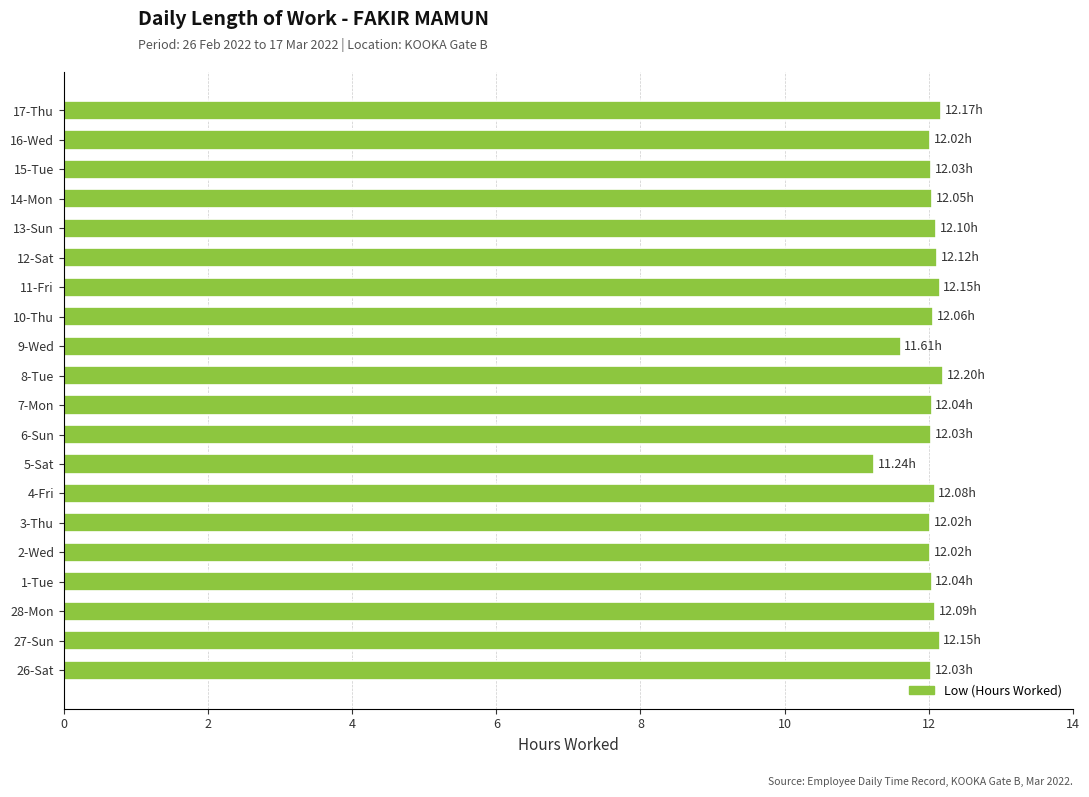

What is the difference between the second highest and second lowest values?

0.6